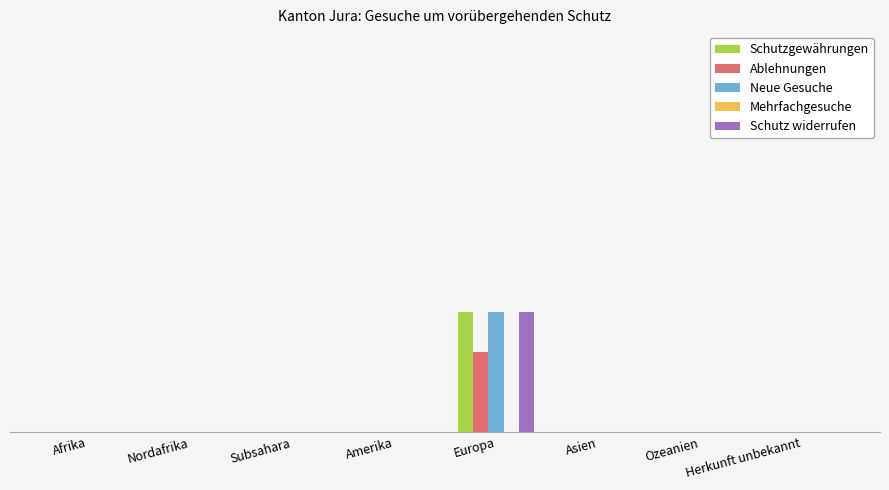

The Schutz widerrufen series shows 3 at Europa. True or false?

True